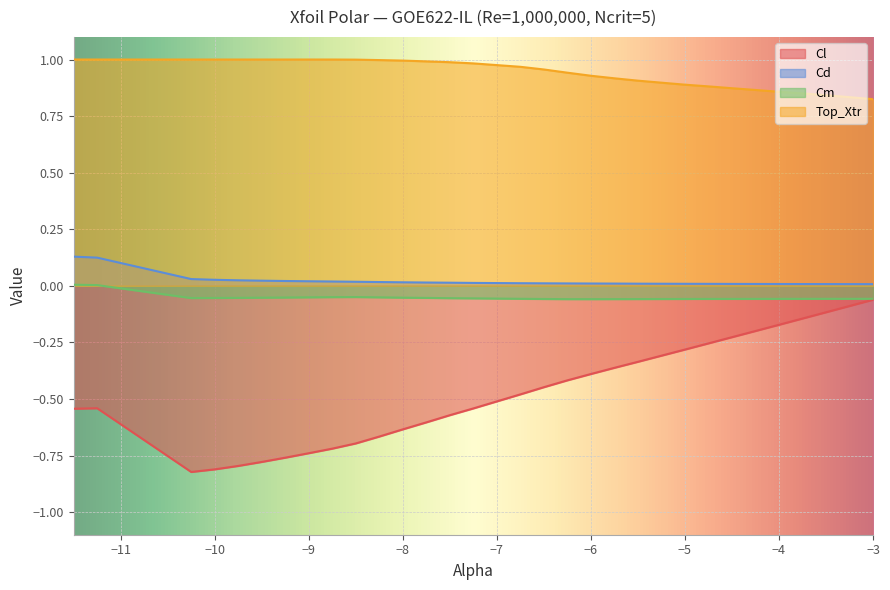

True or false: Cl has a value of -0.4 at -4.25.

False